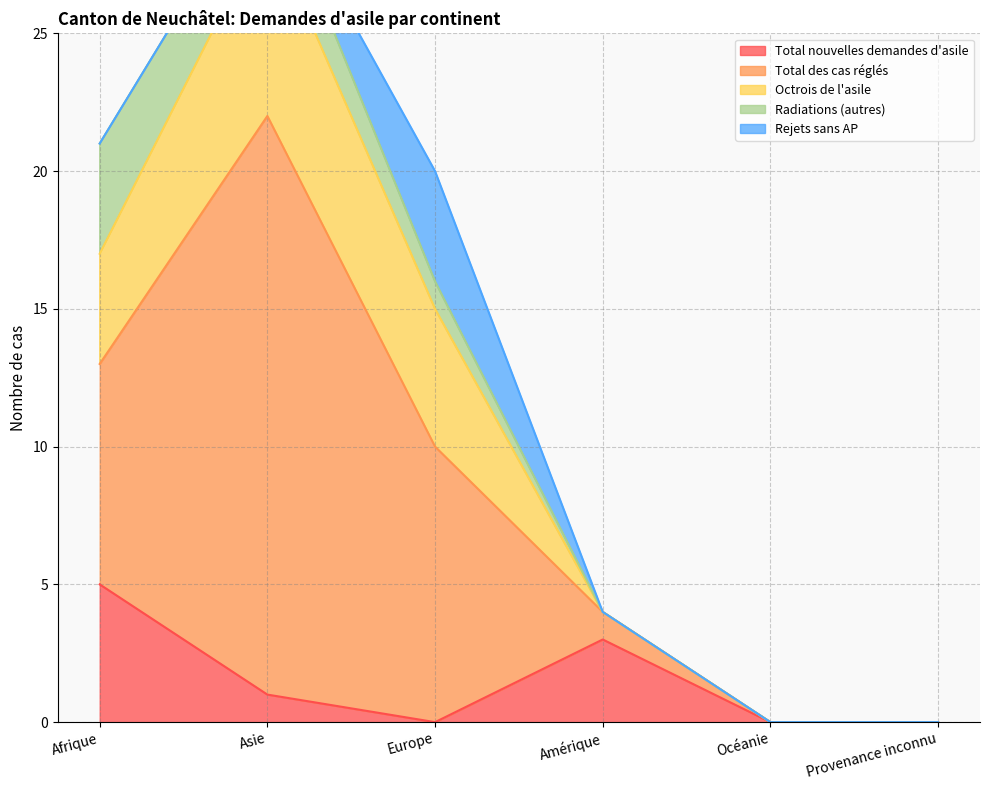

What are all the series names shown in the legend?

Total nouvelles demandes d'asile, Total des cas réglés, Octrois de l'asile, Radiations (autres), Rejets sans AP